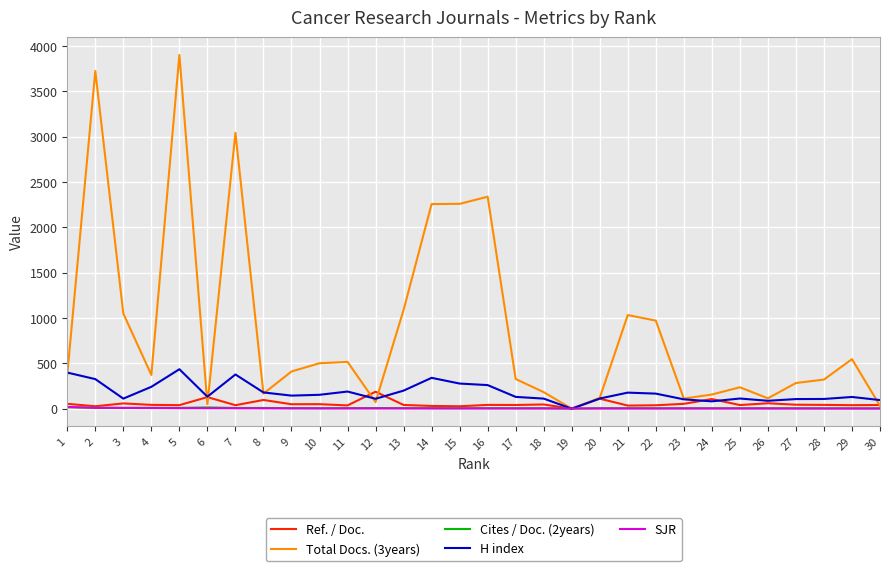

Which series has the largest total across all categories?

Total Docs. (3years)